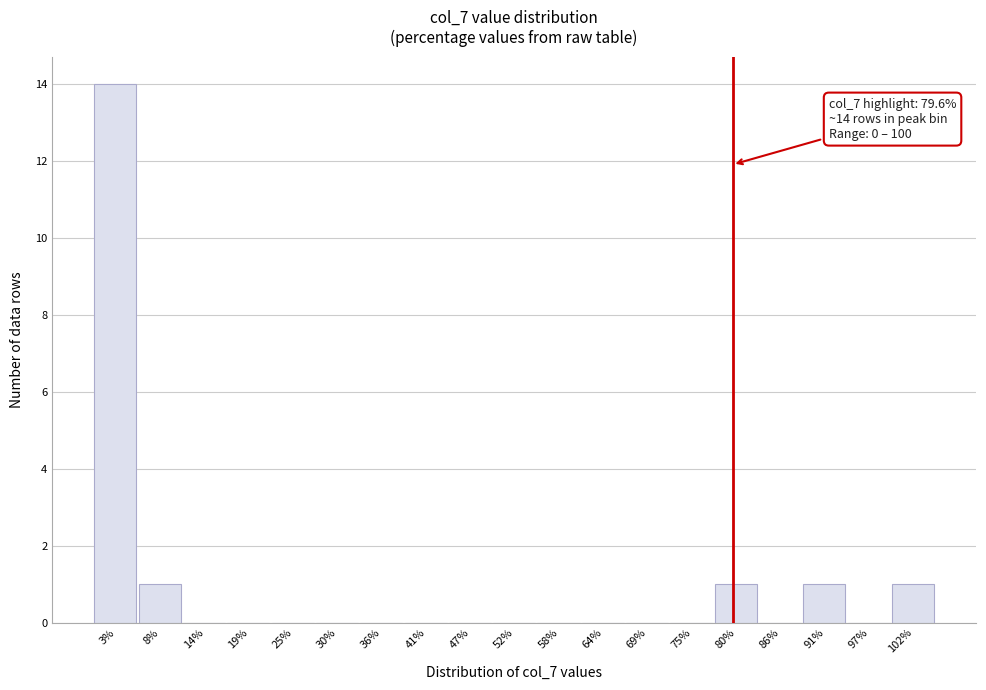

Which range on the x-axis has the tallest bar?

0 to 6